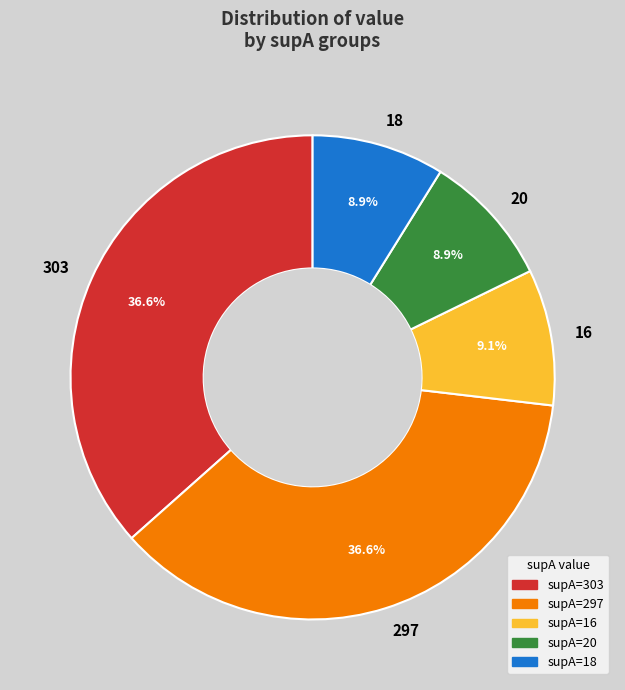

Approximately how many times larger is the value at supA=297 compared to supA=16?

4.0